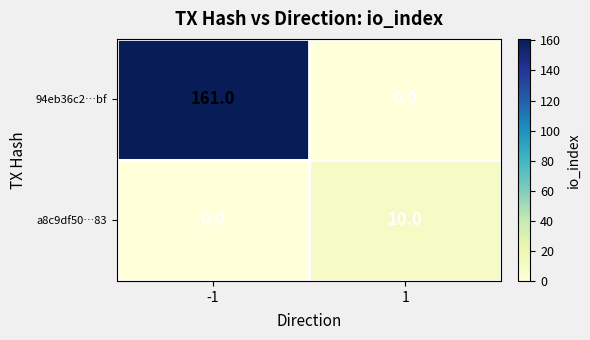

What is the difference between the maximum and minimum values in the a8c9df50…83 series?

10